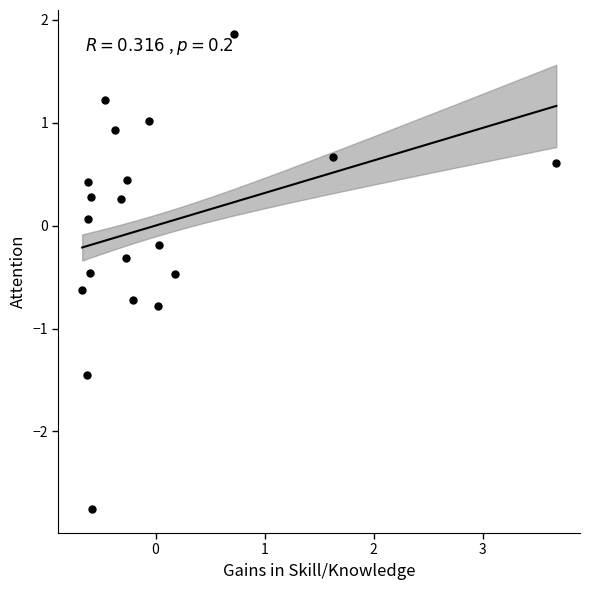

What is the range of Y values (max minus min)?

4.6